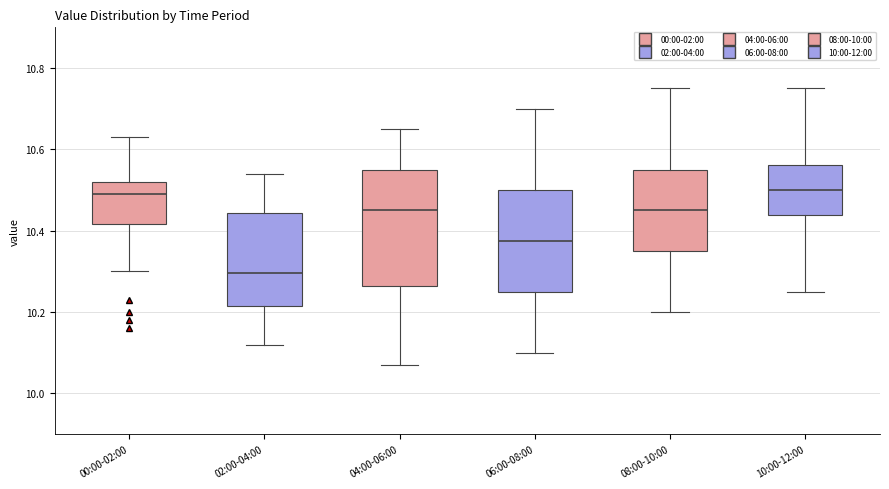

Reading left to right, transcribe this box plot: for each box, give where its median line is, the range the box spans, and where its two whiskers end, as read against the y-axis. The values are not printed on the chart, so give them approximately, as read against the axis.

00:00-02:00: median 10.50, box 10.42 to 10.52, whiskers 10.30 to 10.64
02:00-04:00: median 10.30, box 10.22 to 10.44, whiskers 10.12 to 10.54
04:00-06:00: median 10.46, box 10.26 to 10.56, whiskers 10.08 to 10.66
06:00-08:00: median 10.38, box 10.26 to 10.50, whiskers 10.10 to 10.70
08:00-10:00: median 10.46, box 10.36 to 10.56, whiskers 10.20 to 10.76
10:00-12:00: median 10.50, box 10.44 to 10.56, whiskers 10.26 to 10.76